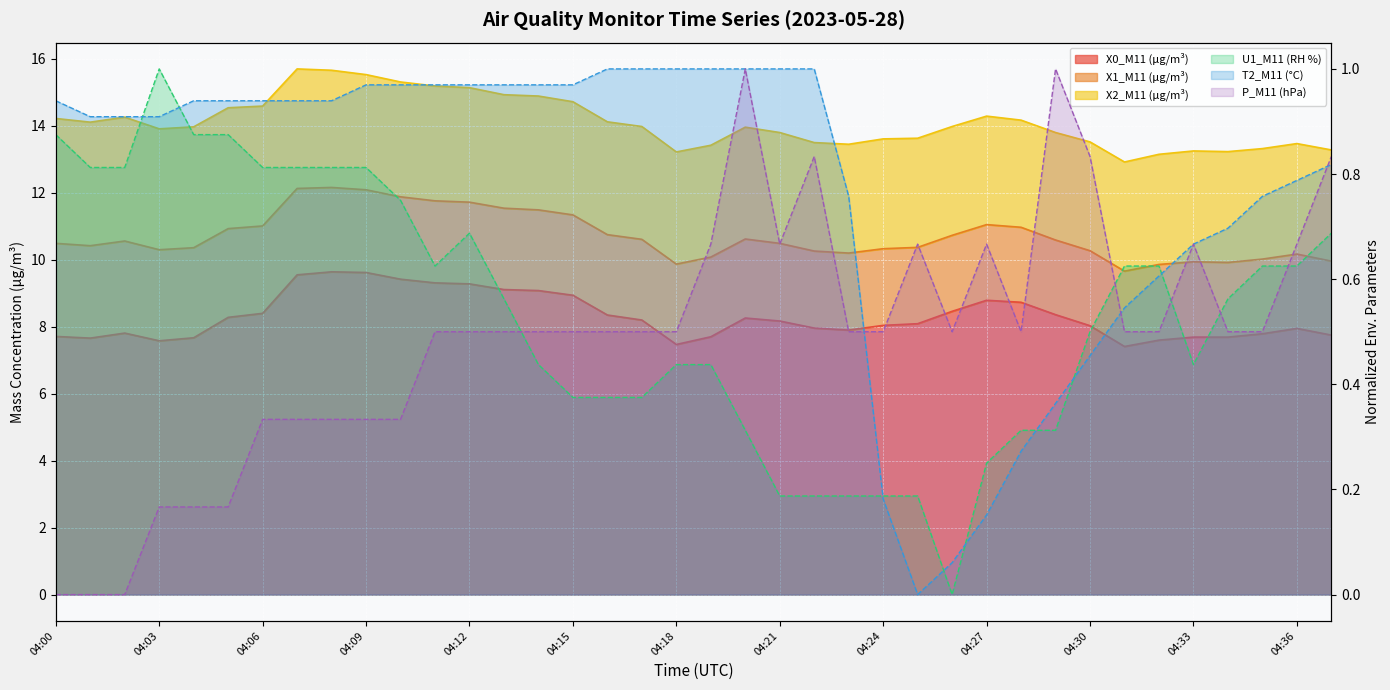

How many positive values does the T2_M11 (°C) series have?

37